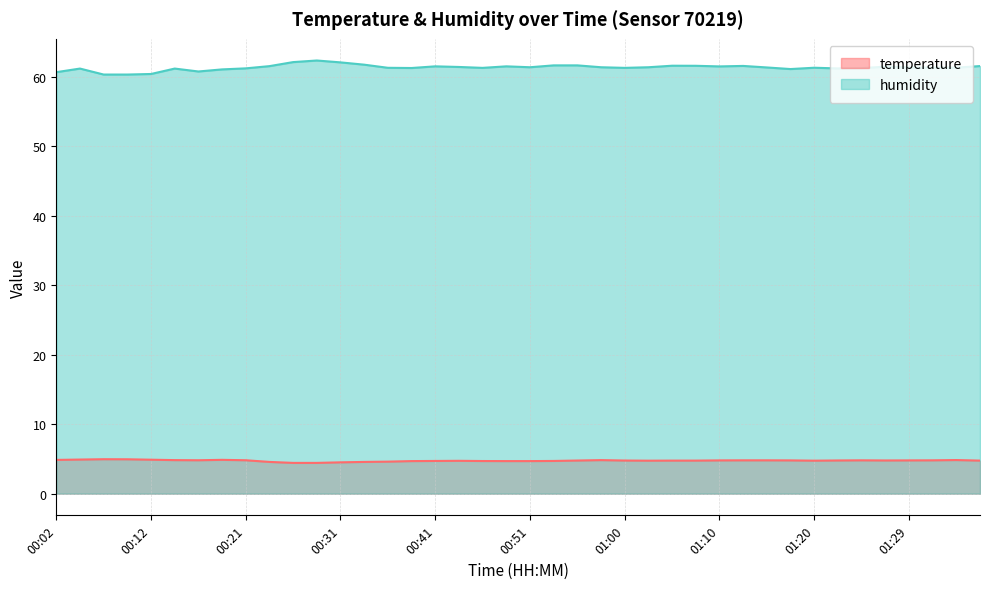

Does the chart display data point markers on the line(s)?

No